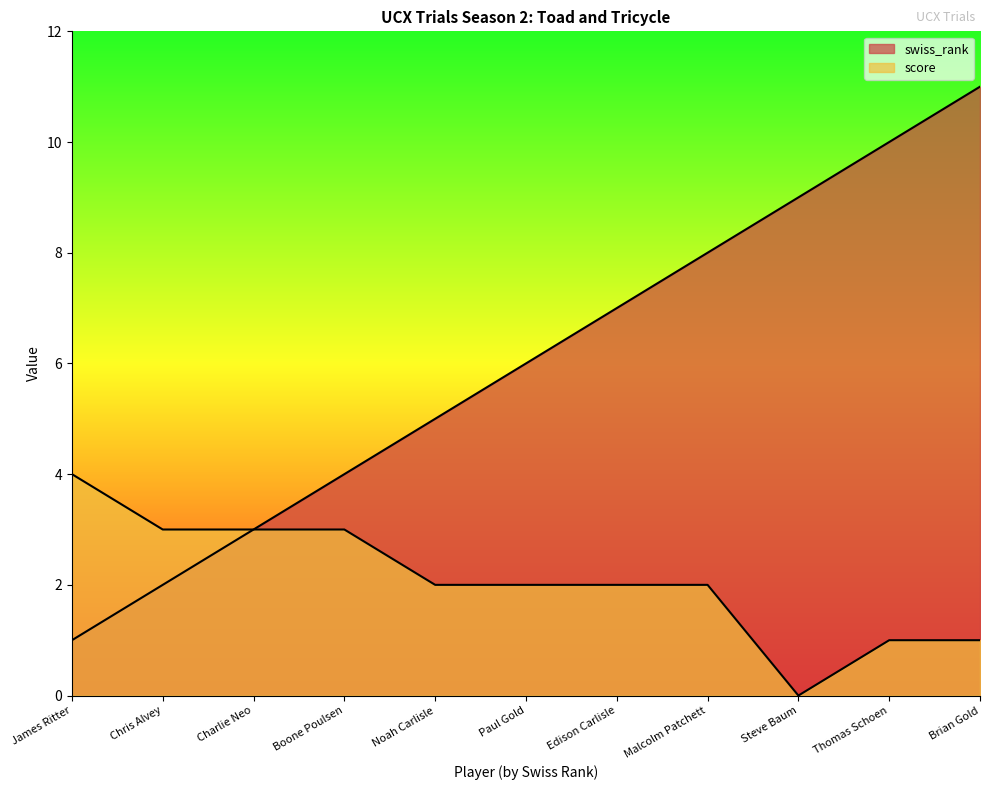

Count the number of categories in the chart.

11